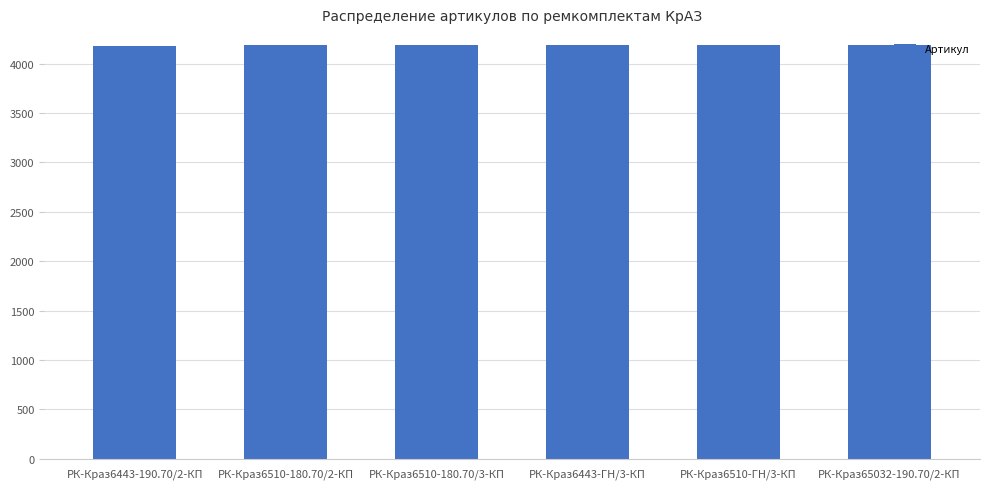

The value at РК-Краз6443-ГН/3-КП is 1771. True or false?

False